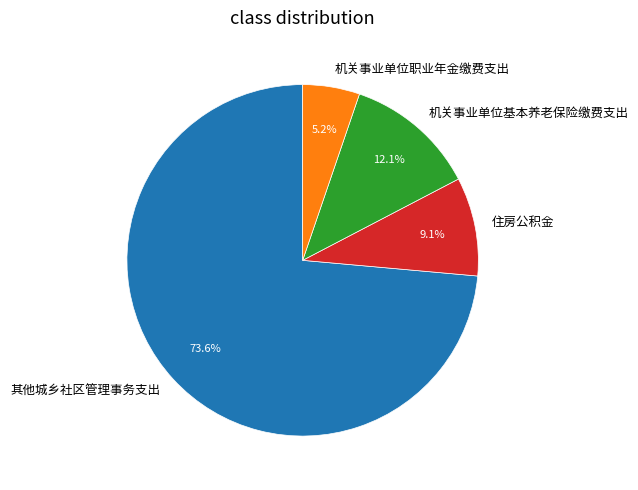

What is the largest slice in the pie chart?

其他城乡社区管理事务支出